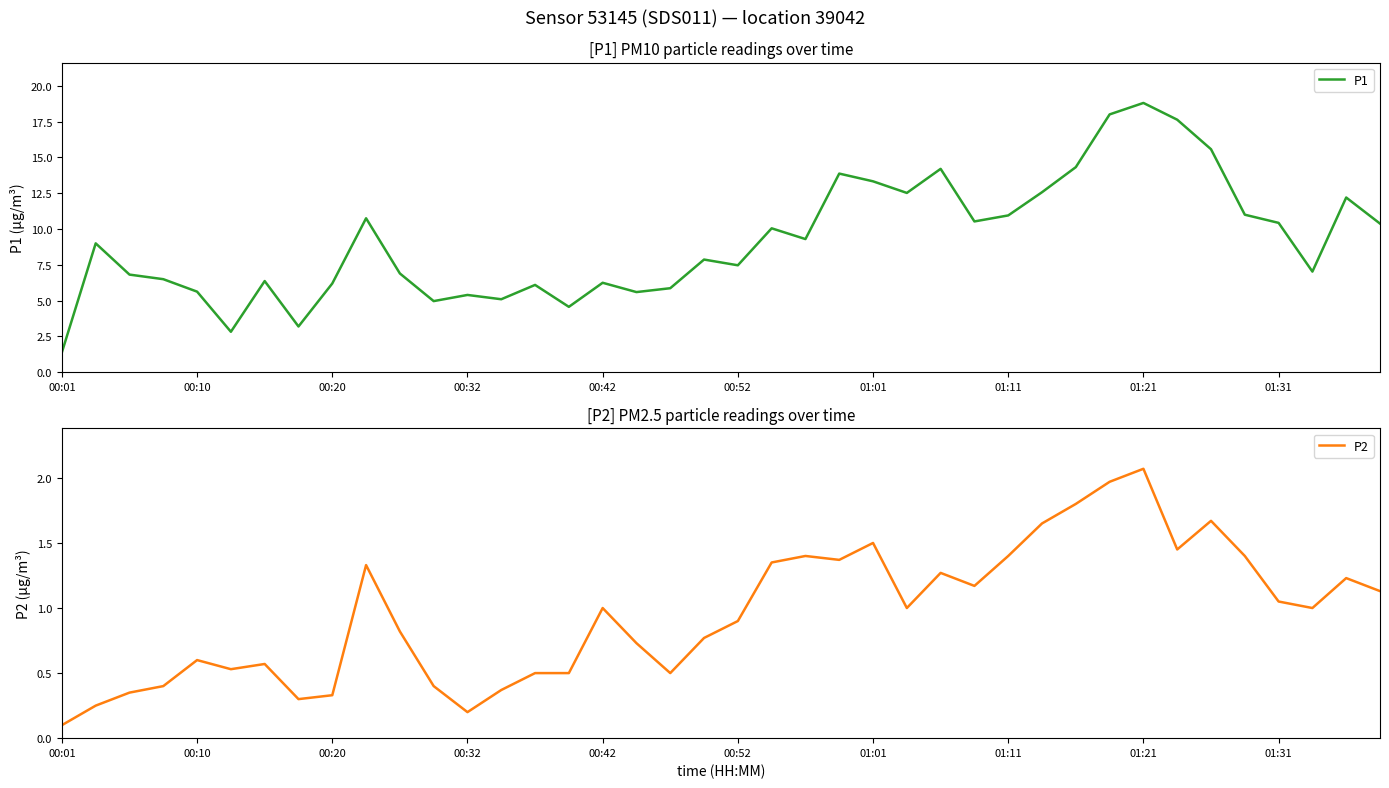

What is the sum of all P2 values?

38.3